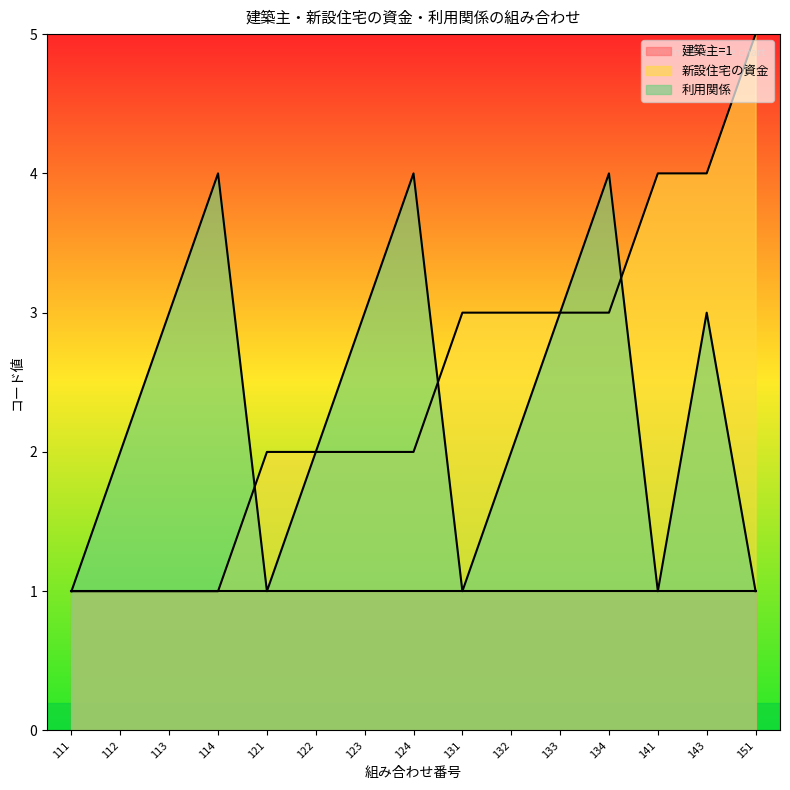

Which has a higher value, 121 or 134?

134